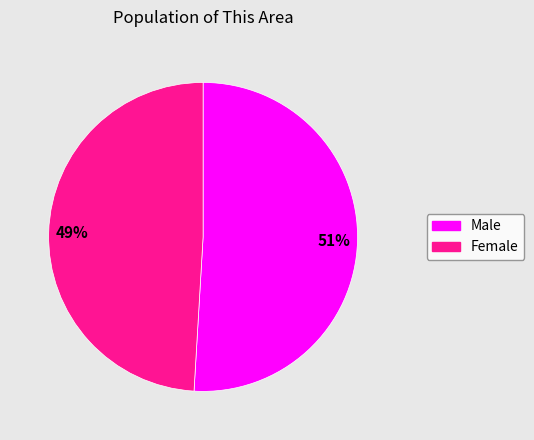

Do Female and Male together represent more than half of the pie?

Yes